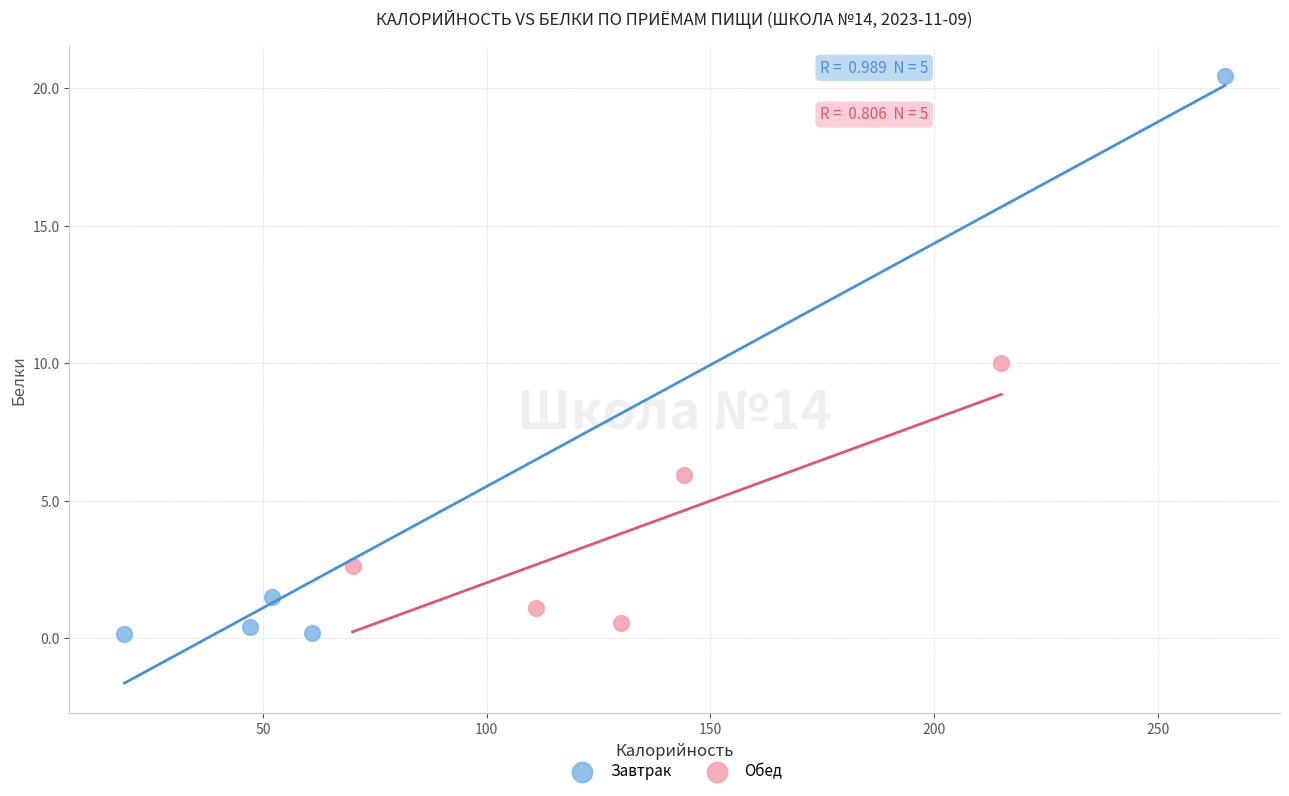

What are all the series names shown in the legend?

Завтрак, Обед